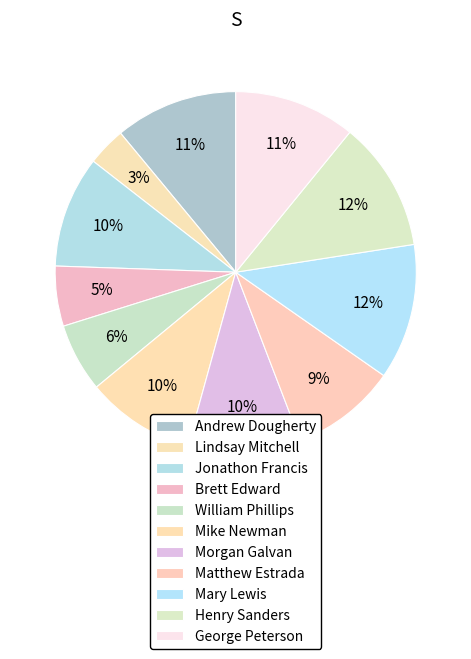

What is the change in value from Lindsay Mitchell to Mike Newman?

+49